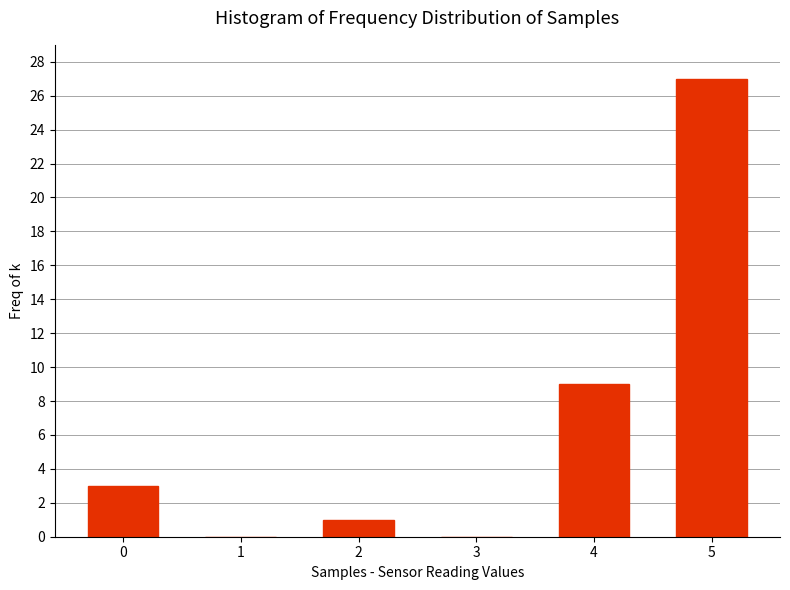

Reading right to left, what are all the values shown in this chart?

5=27	4=9	3=0	2=1	1=0	0=3